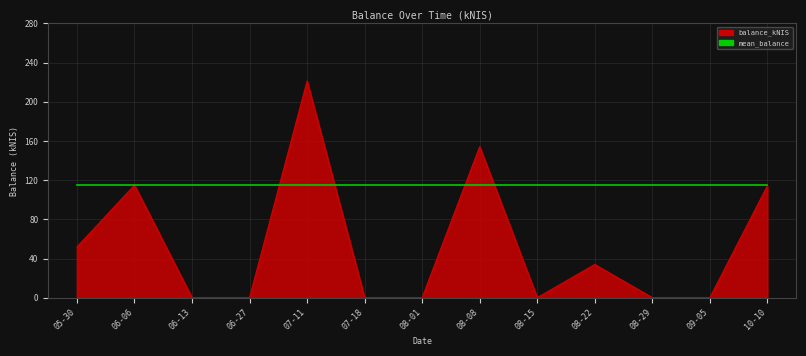

Does the chart have visible grid lines?

Yes